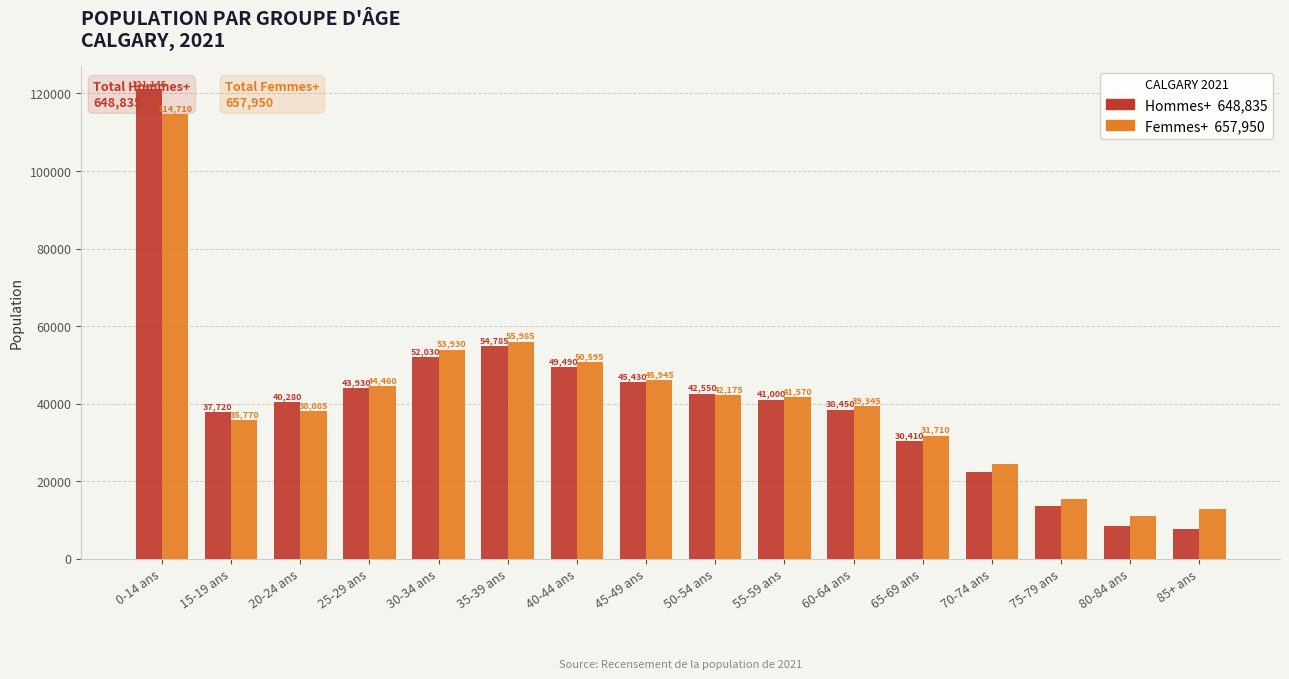

Between 25-29 ans and 70-74 ans, which series saw the biggest shift?

Hommes+ (Calgary)